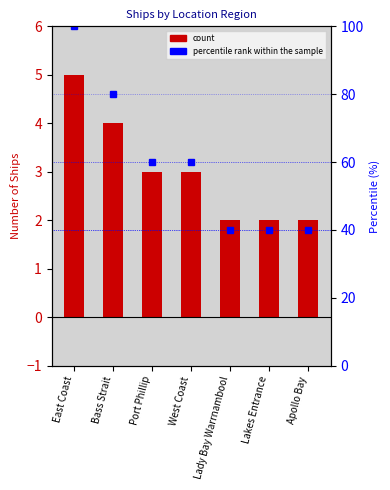

What is the value of the count bar at the 2nd from the left?

4